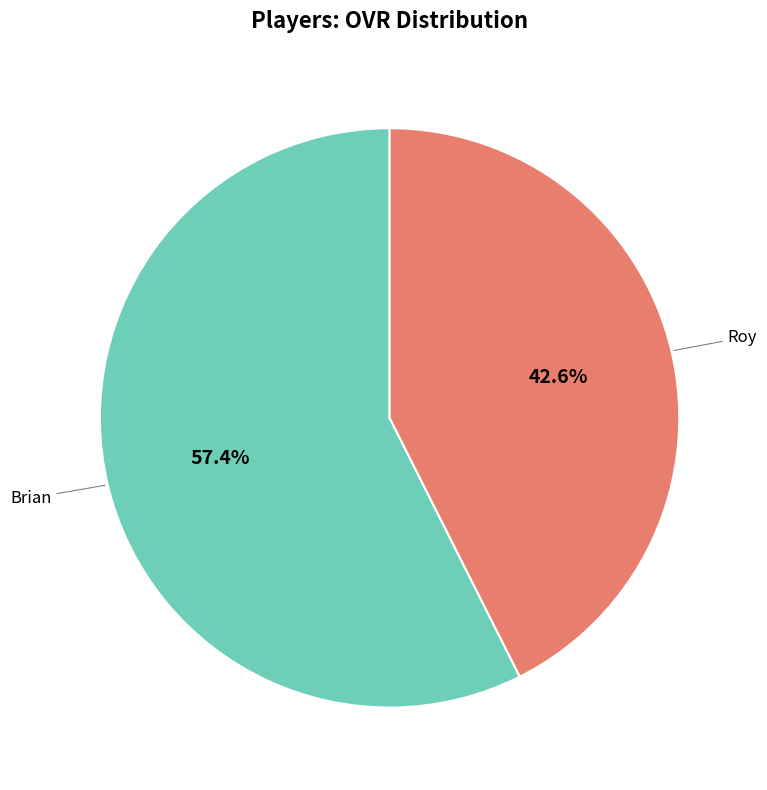

Is there any slice that represents more than half of the pie?

Yes